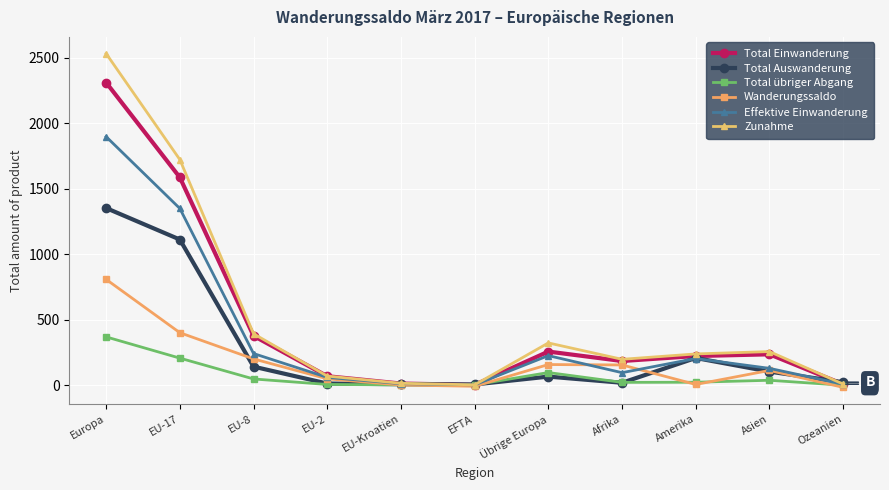

What is the minimum value shown in the chart?

-15